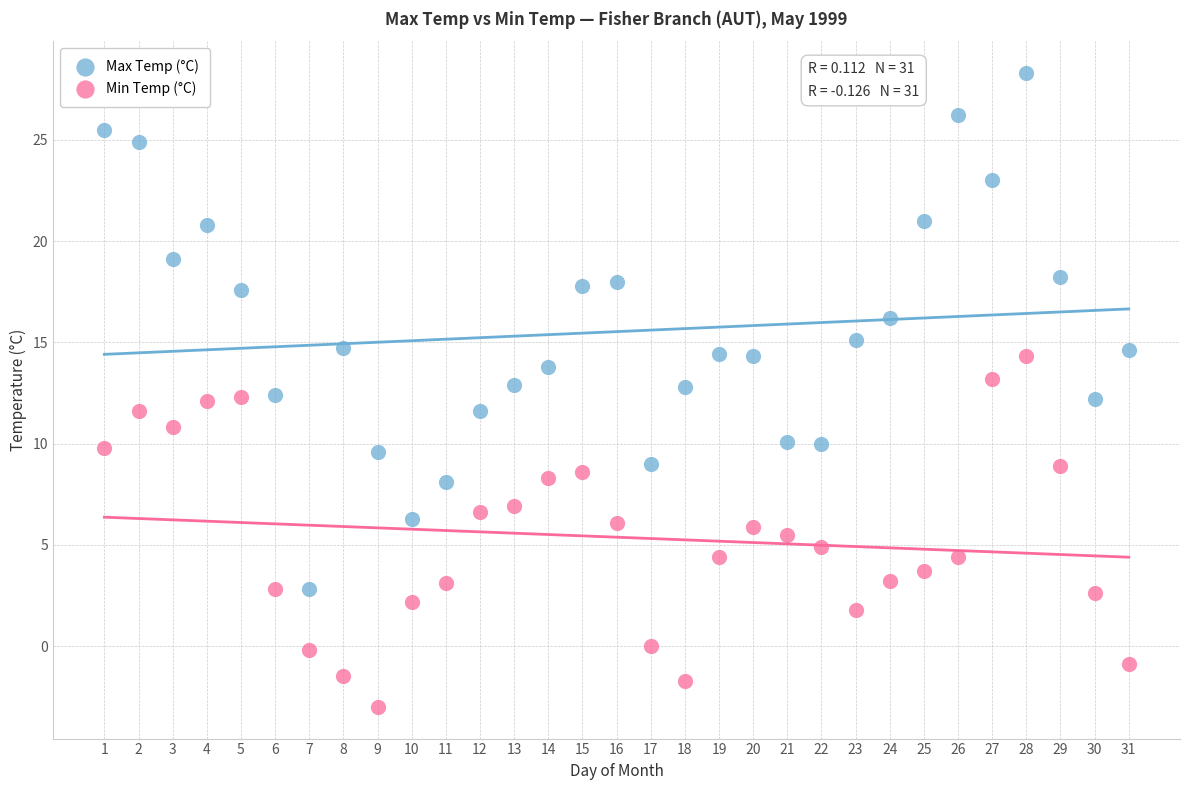

Which series contains the highest Y value?

Max Temp (°C)